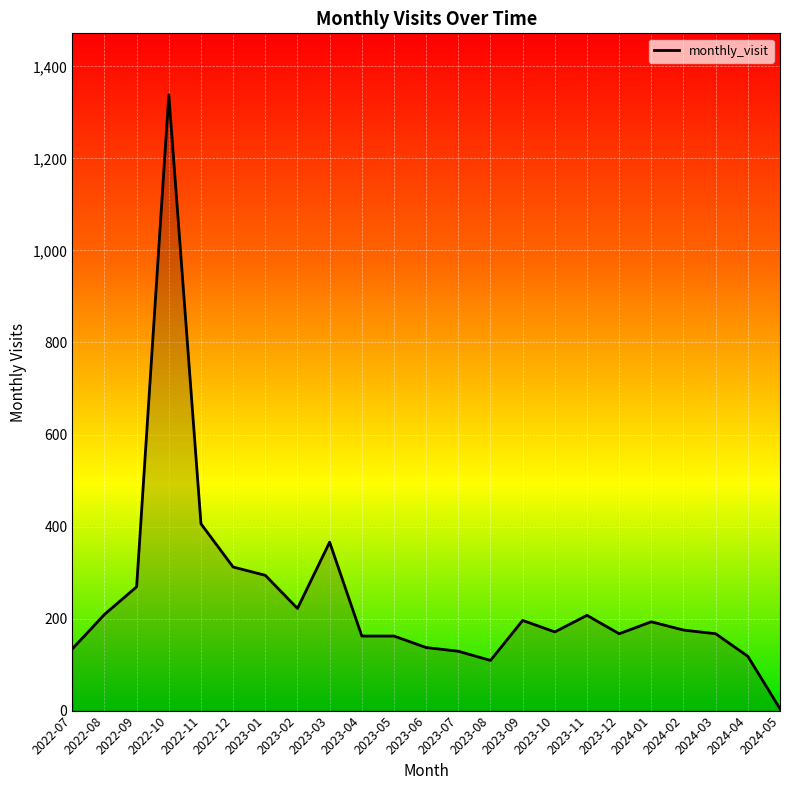

Which label corresponds to the largest value in the chart?

2022-10